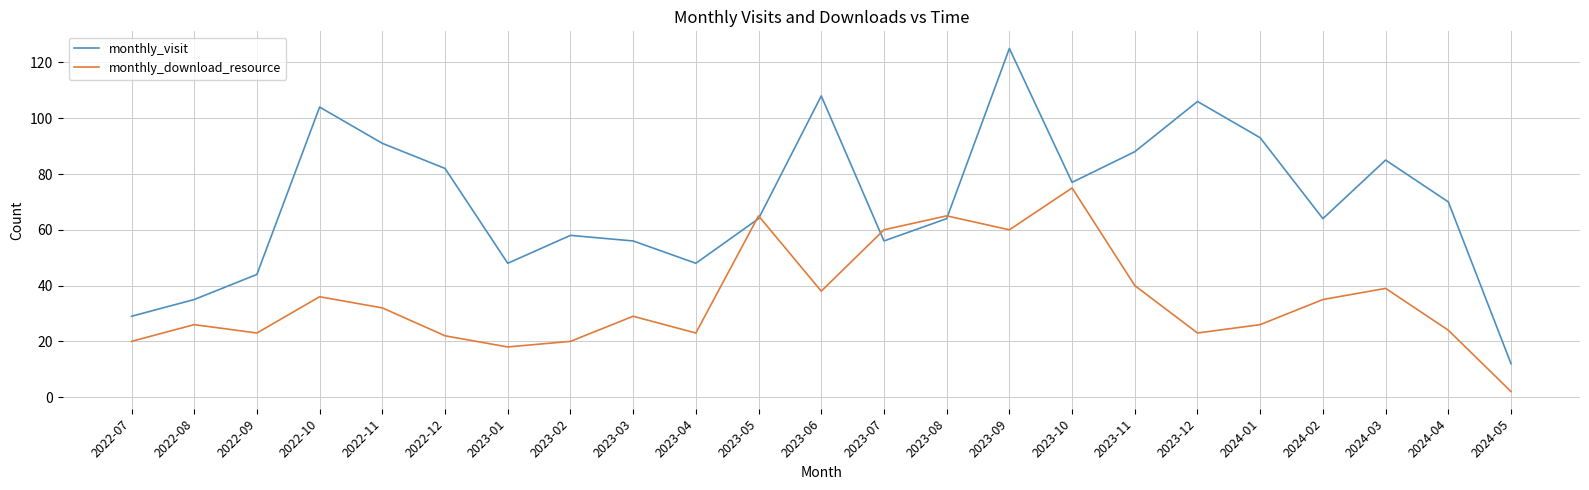

True or false: monthly_download_resource has more than 2 interior local peaks.

True